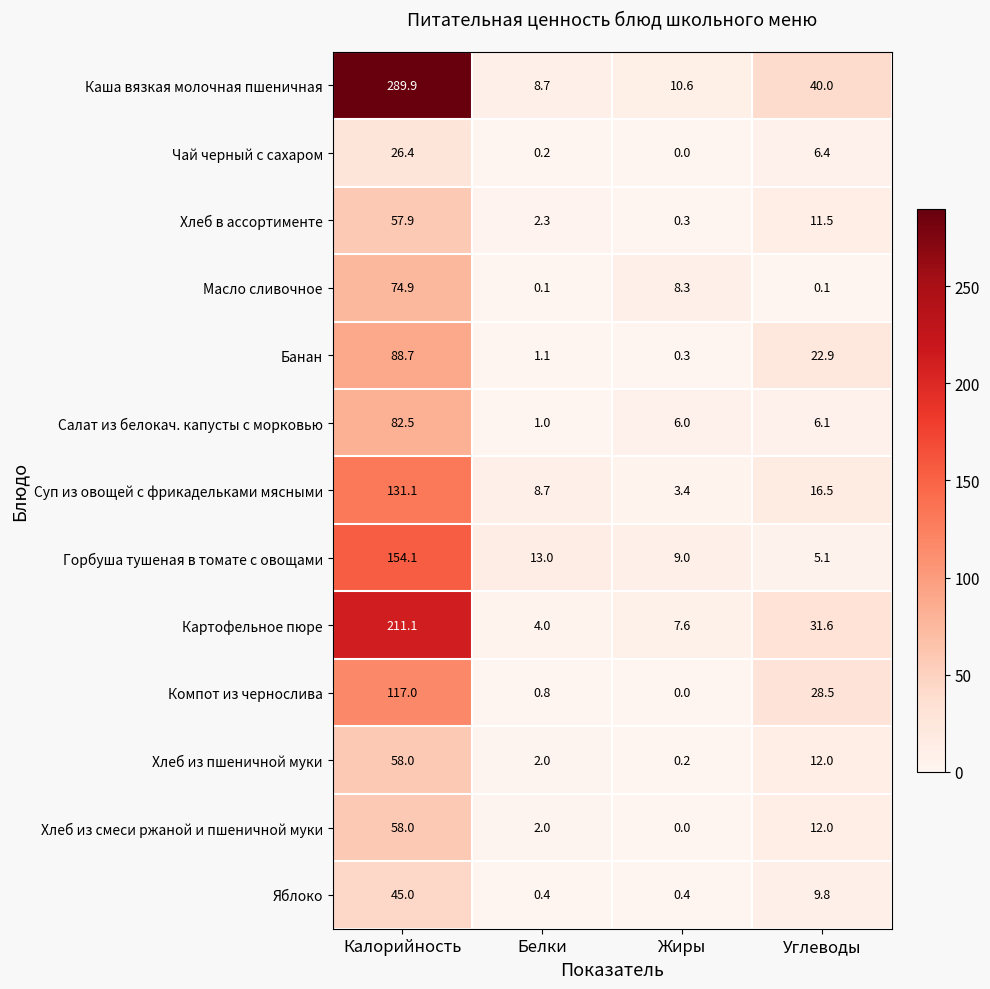

What is the sum of the Горбуша тушеная в томате с овощами values at Калорийность and Белки?

167.1